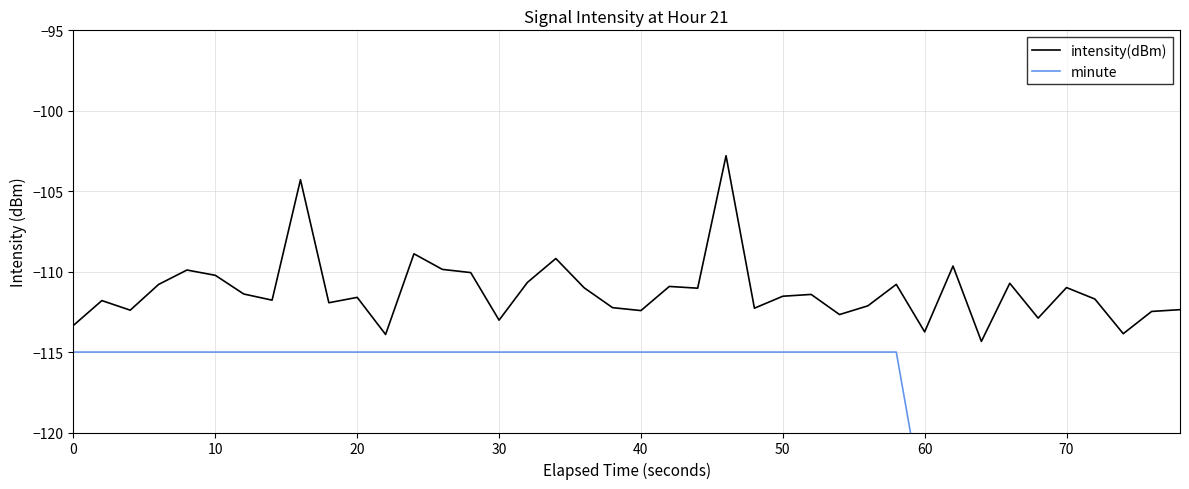

What is the maximum value for intensity(dBm)?

-102.8